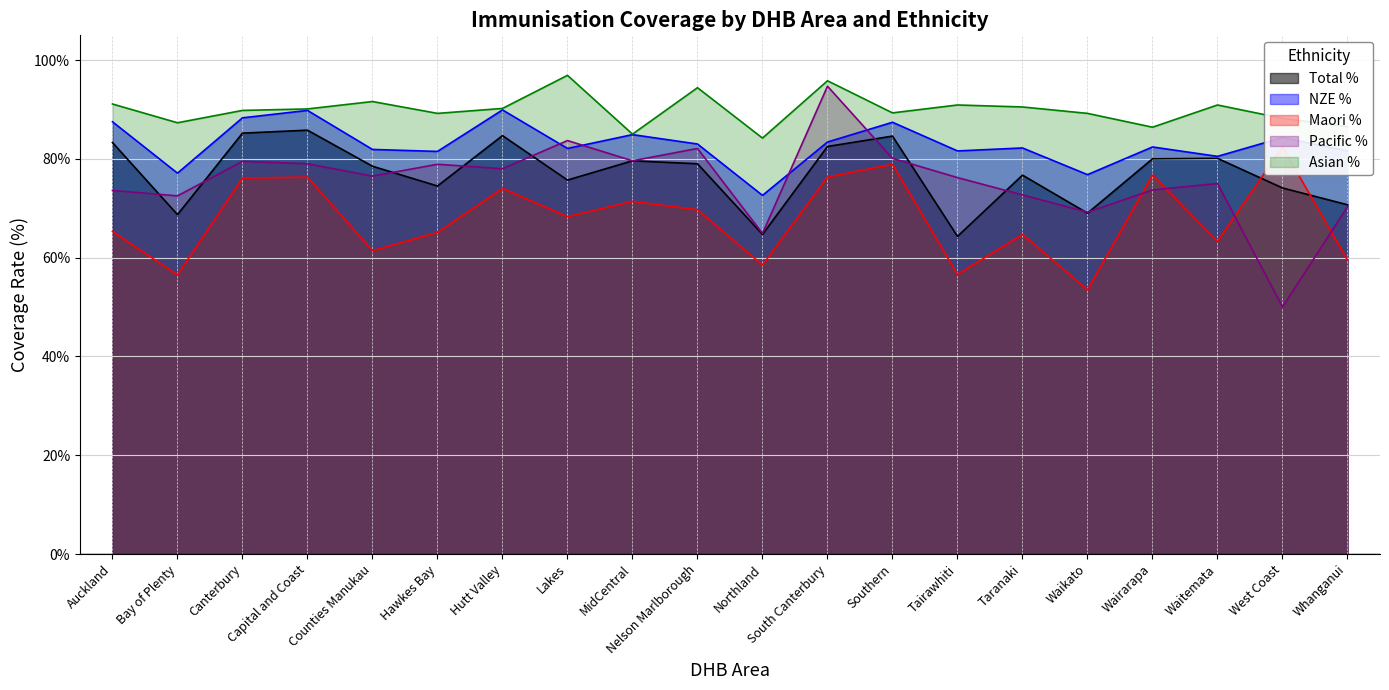

Rank the series at Southern from highest to lowest value.

Asian %, NZE %, Total %, Pacific %, Maori %